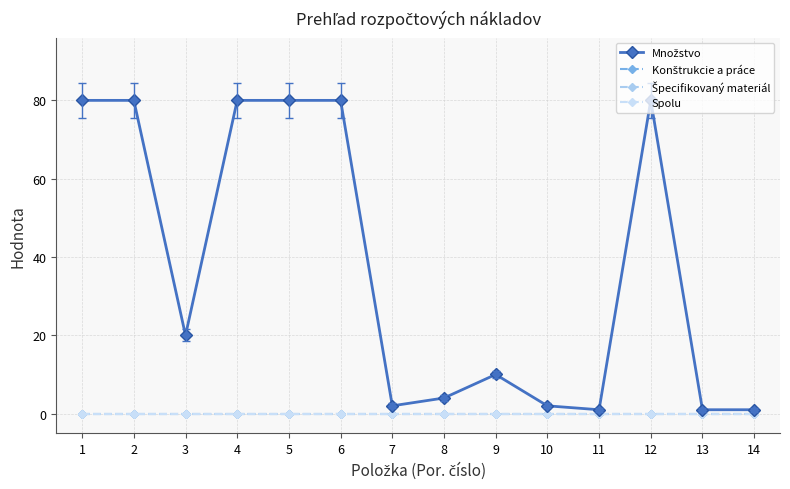

At 5, list the series in order from largest to smallest.

Množstvo, Konštrukcie a práce, Špecifikovaný materiál, Spolu